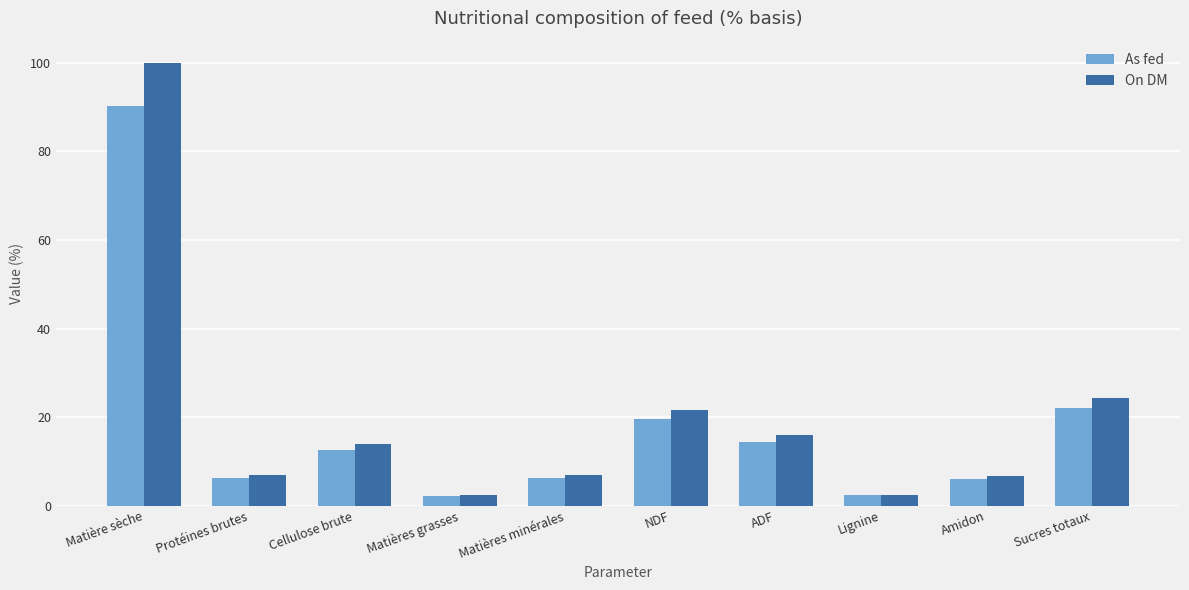

Which series has the largest total across all categories?

On DM